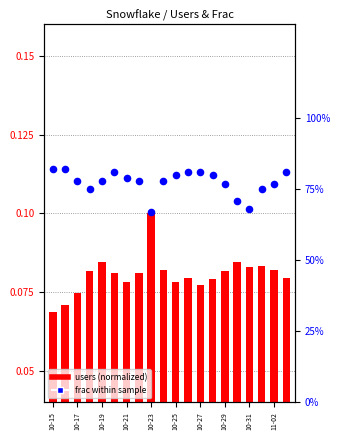

Is the value of frac within sample at 17 greater than the value of users (normalized) at 10?

Yes